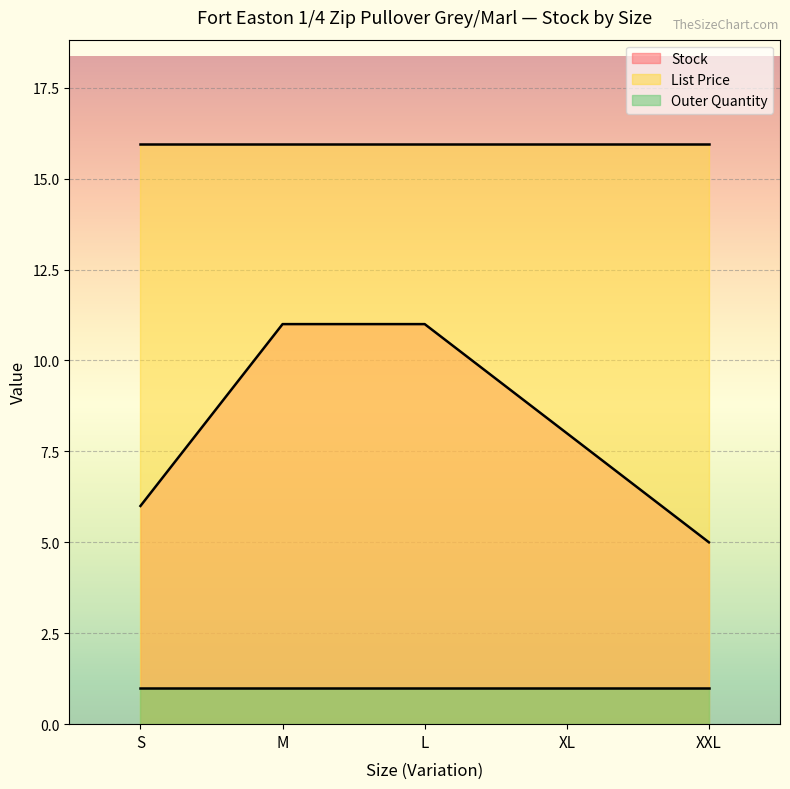

Rank the series at S from lowest to highest value.

Outer Quantity, Stock, List Price